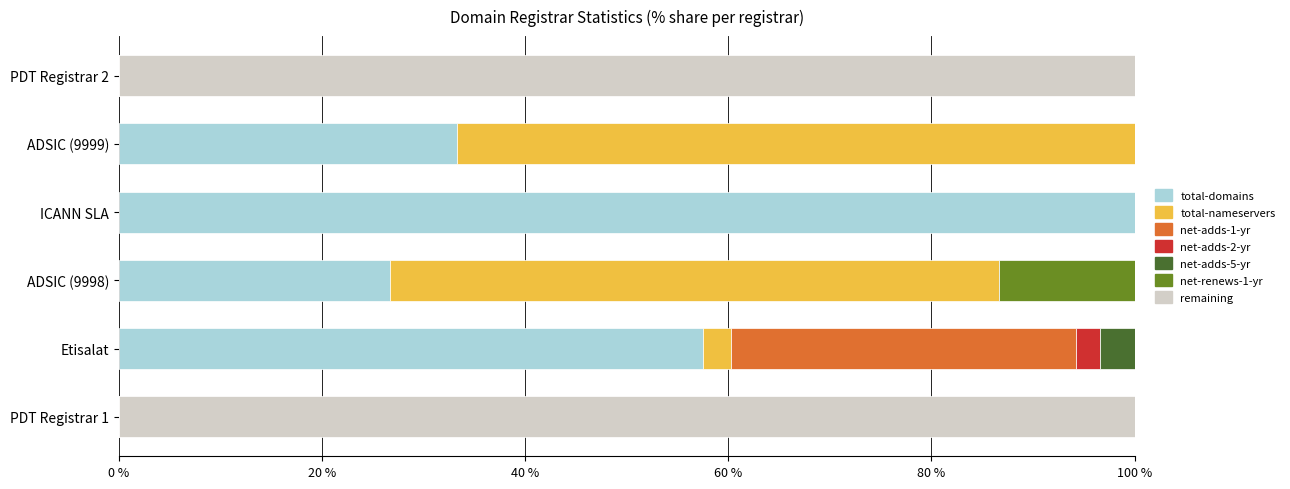

How many data points does each series have?

6